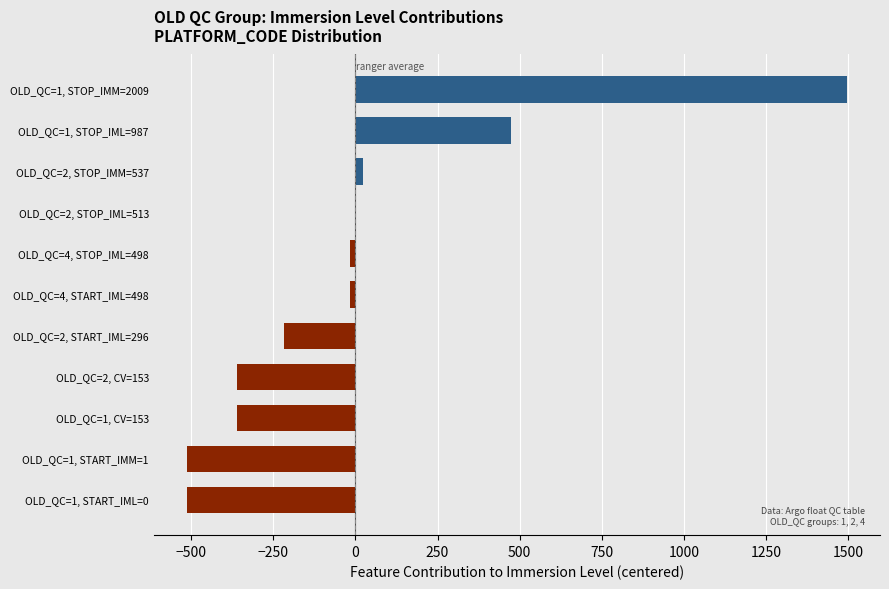

What is the maximum value shown in the chart?

1495.8